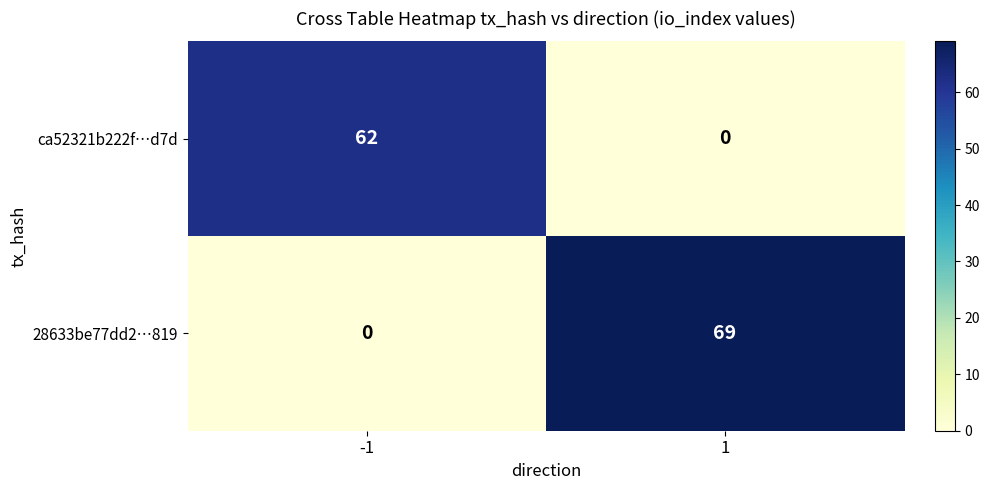

Rank the series by their average value, from highest to lowest.

28633be77dd2…819, ca52321b222f…d7d